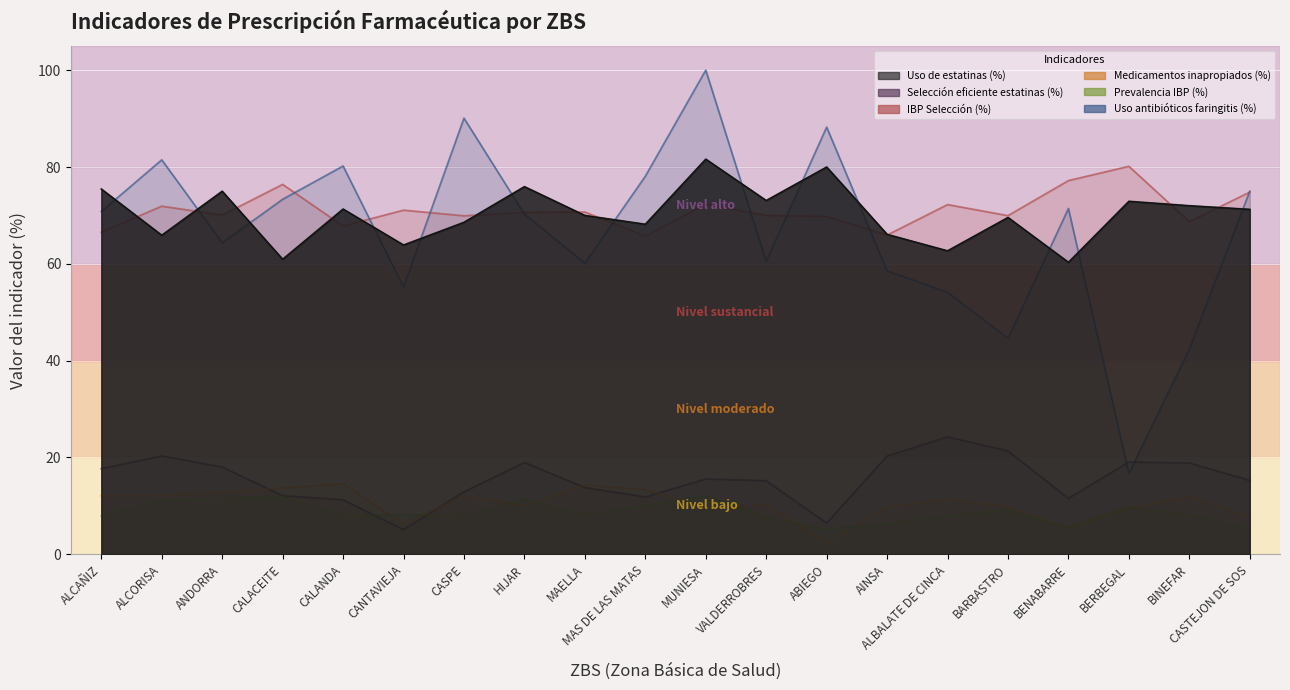

Does the chart display data point markers on the line(s)?

No